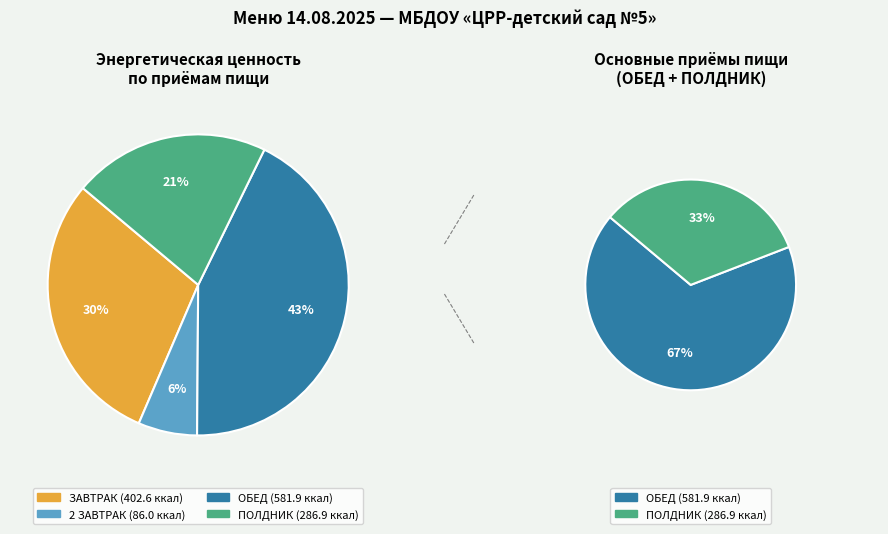

To the nearest percent, what is the difference between the largest and smallest slice percentages?

37%